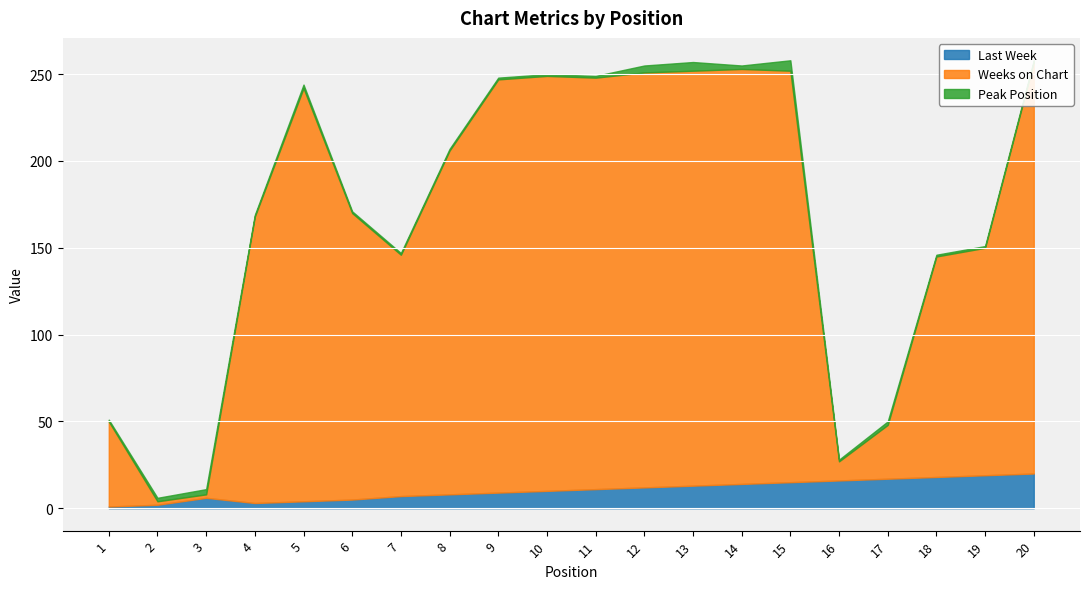

True or false: Weeks on Chart has more than 1 interior local peaks.

True